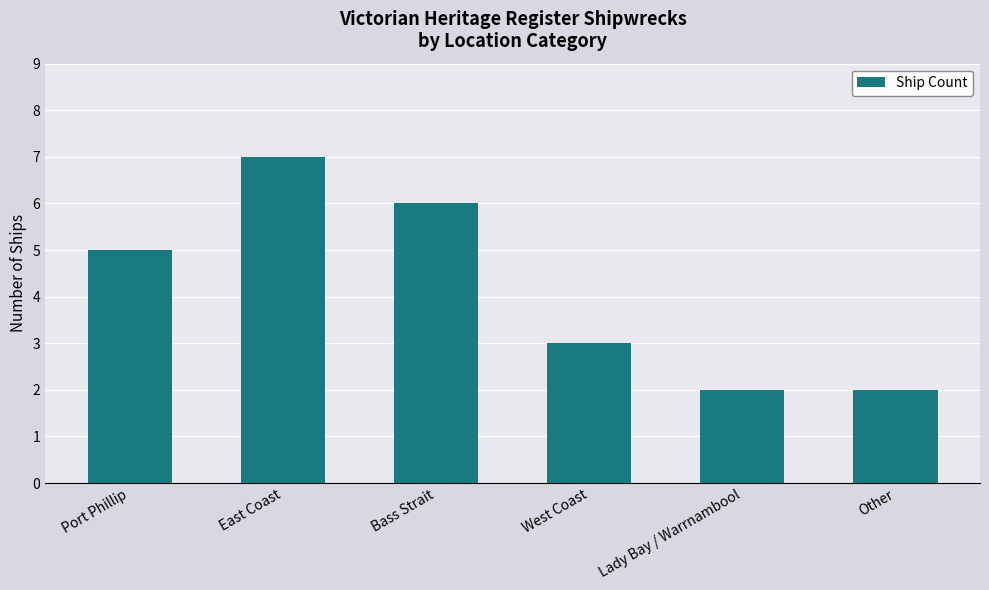

What is the greatest value displayed?

7